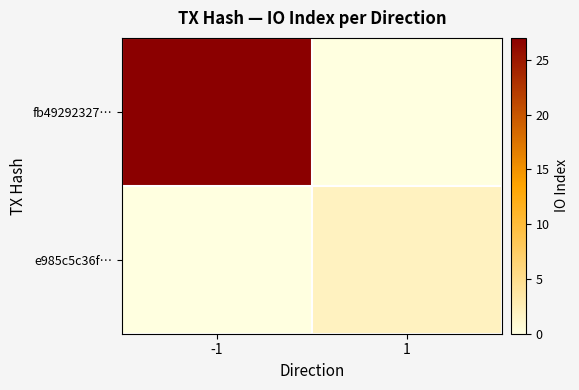

Reading right to left, what are all the values shown in this chart?

fb49292327…: 1=0	-1=27
e985c5c36f…: 1=2	-1=0